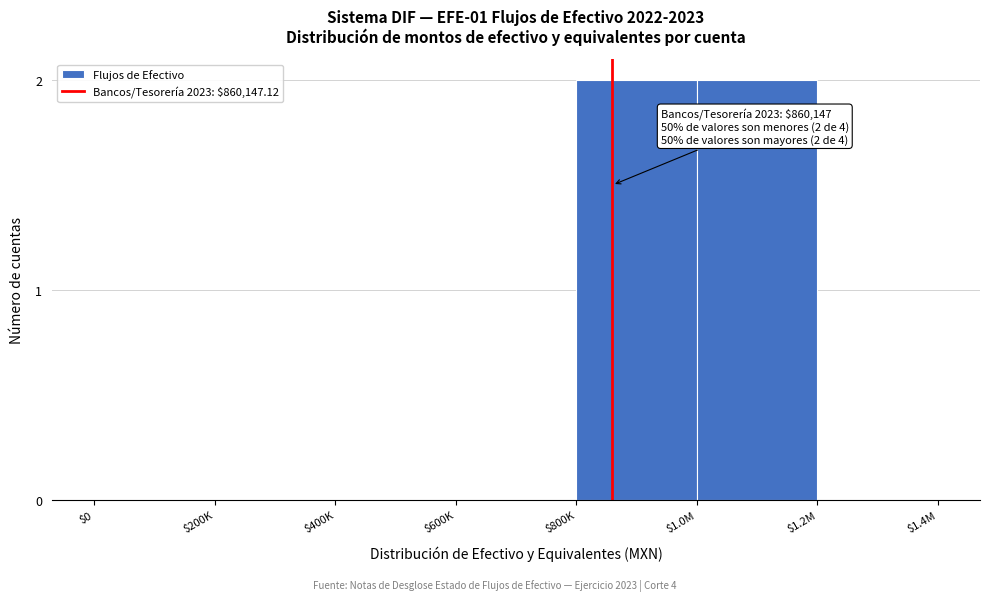

True or false: the data shows 0 at $1.2M.

True